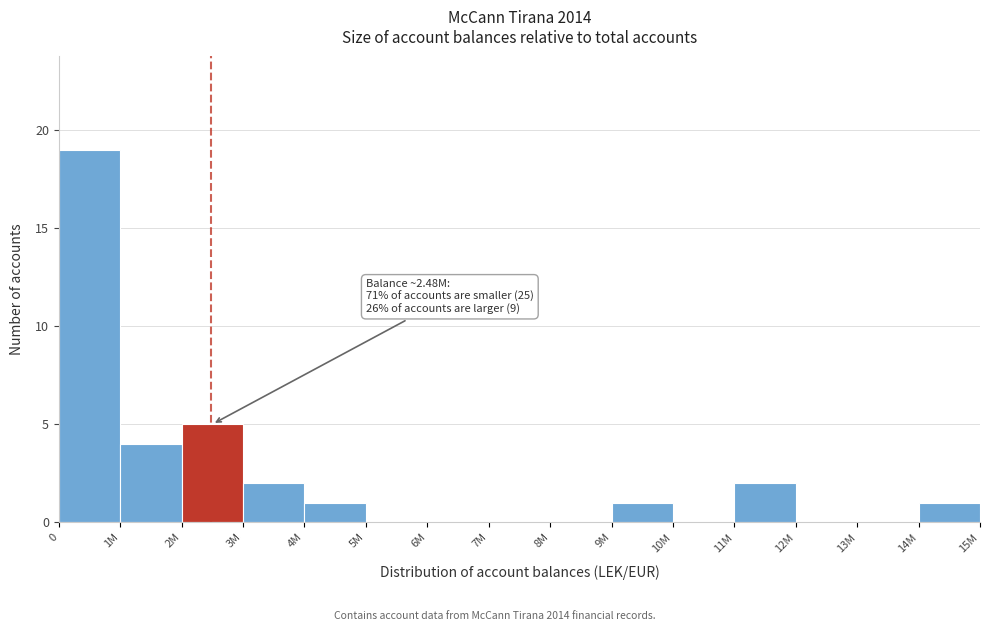

Reading left to right, list all the values displayed in this chart.

0=19	1M=4	2M=5	3M=2	4M=1	5M=0	6M=0	7M=0	8M=0	9M=1	10M=0	11M=2	12M=0	13M=0	14M=1